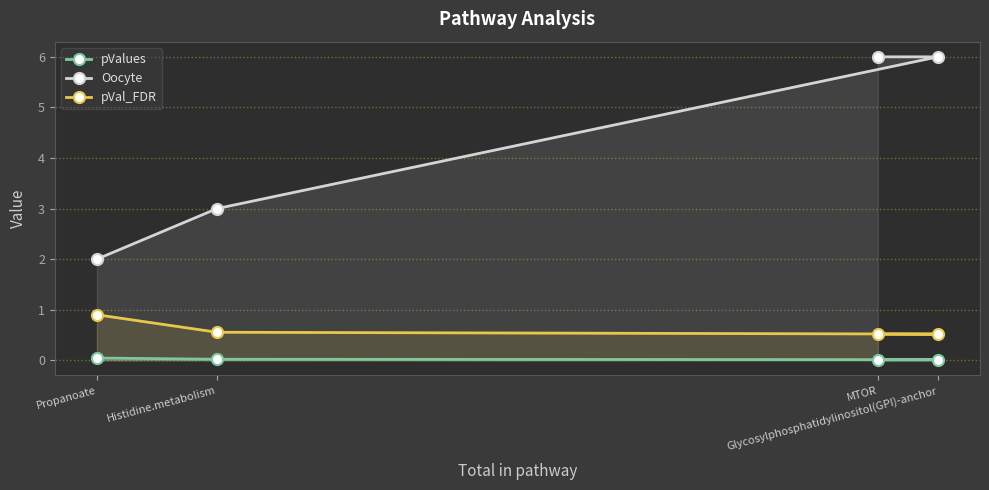

Is it true that pValues equals 0.0 at MTOR?

False